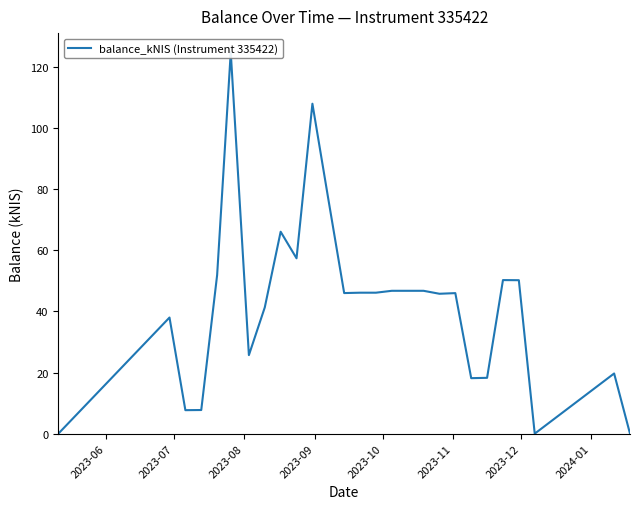

Is it true that the value at 9 is 16.8?

False